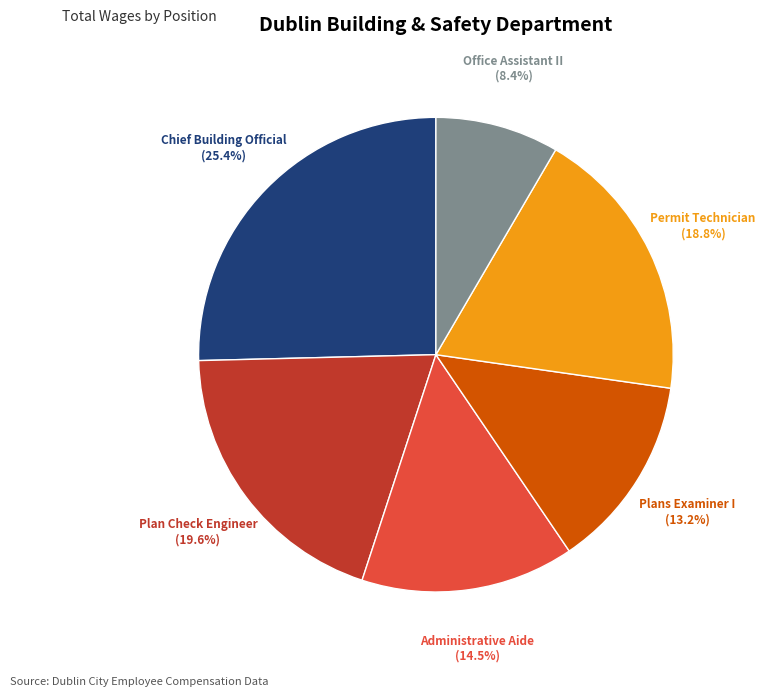

Is there a majority slice in this chart?

No